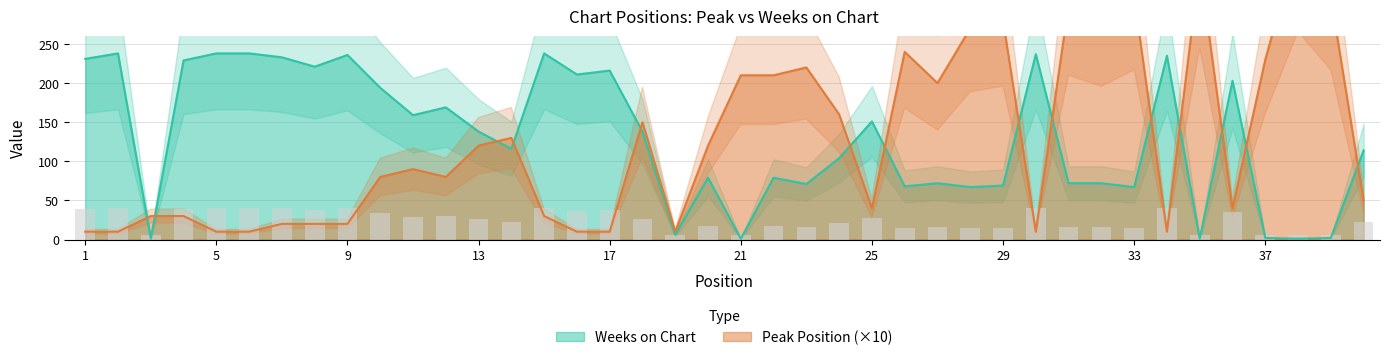

Reading right to left, extract all data points from this chart.

Pico: 40=50	39=310	38=380	37=230	36=40	35=350	34=10	33=310	32=280	31=300	30=10	29=280	28=270	27=200	26=240	25=40	24=160	23=220	22=210	21=210	20=120	19=10	18=150	17=10	16=10	15=30	14=130	13=120	12=80	11=90	10=80	9=20	8=20	7=20	6=10	5=10	4=30	3=30	2=10	1=10
Weeks on Chart: 40=114	39=2	38=1	37=2	36=203	35=1	34=235	33=67	32=72	31=72	30=237	29=69	28=67	27=72	26=68	25=151	24=104	23=71	22=79	21=1	20=79	19=6	18=138	17=216	16=211	15=238	14=116	13=138	12=169	11=159	10=194	9=236	8=221	7=233	6=238	5=238	4=229	3=1	2=238	1=231